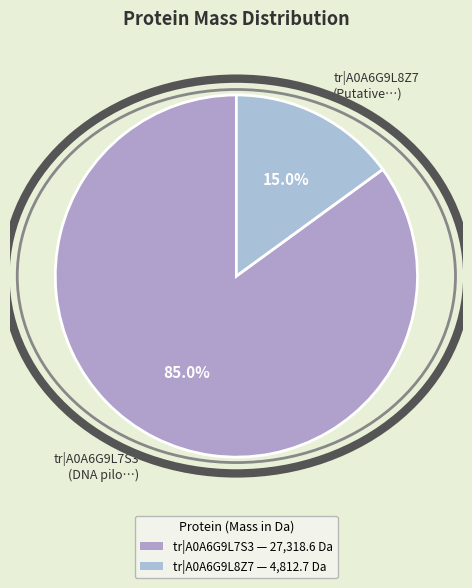

How much of the chart is everything except tr|A0A6G9L8Z7 (Putative…)?

85.0%